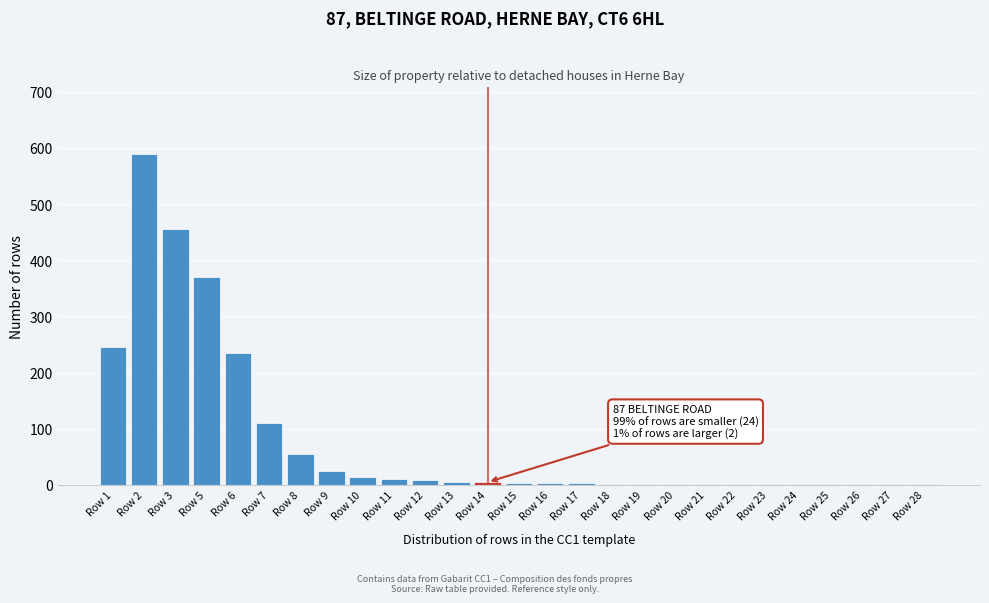

True or false: the data shows 1 at Row 24.

True